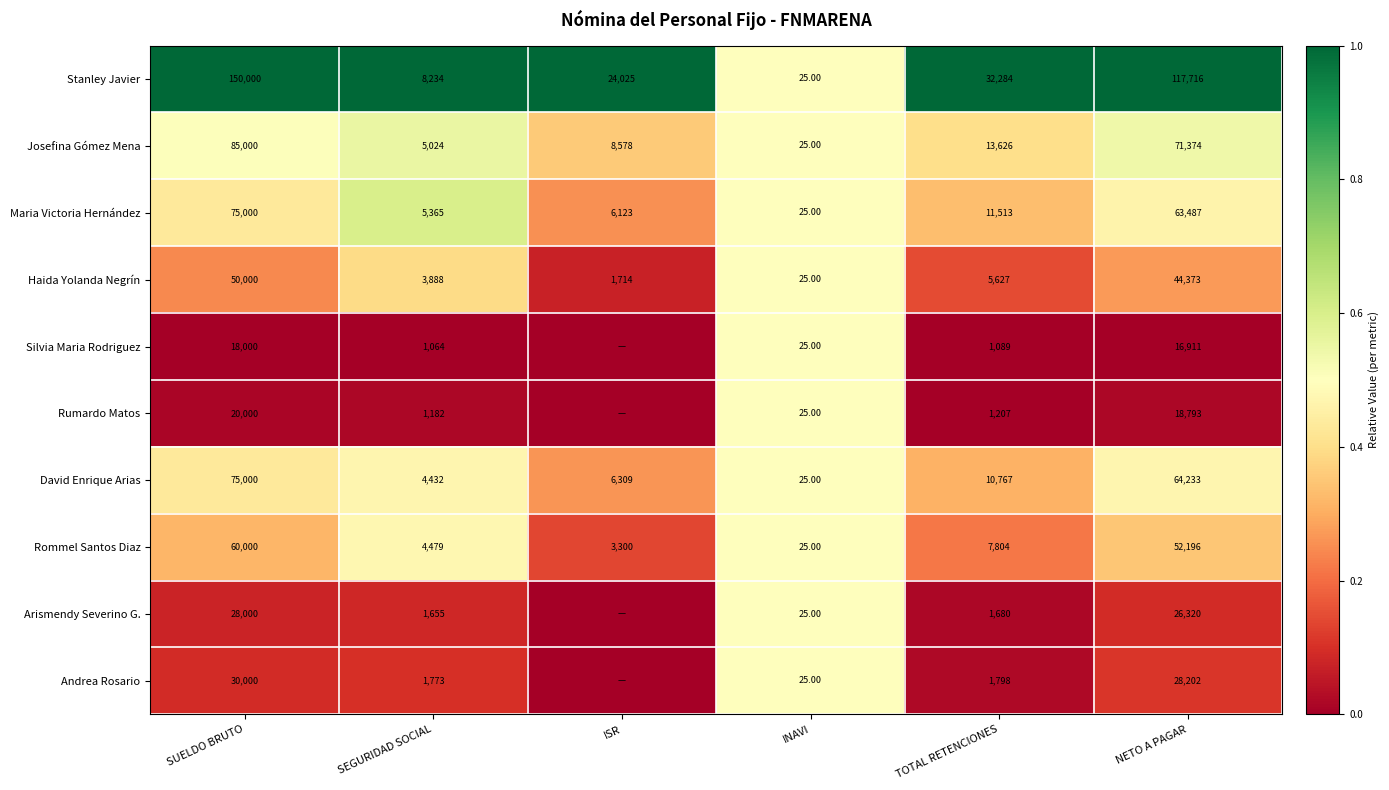

Count the number of categories in the chart.

6